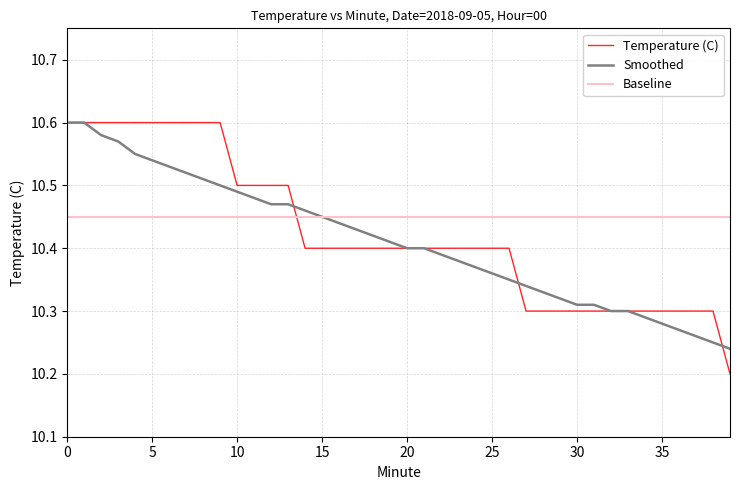

How many distinct data groups are displayed?

3